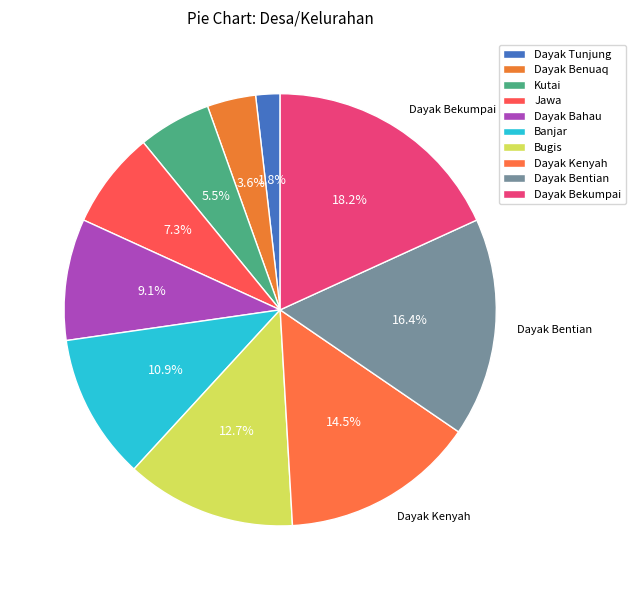

To the nearest percent, what portion does Dayak Bahau represent?

9%